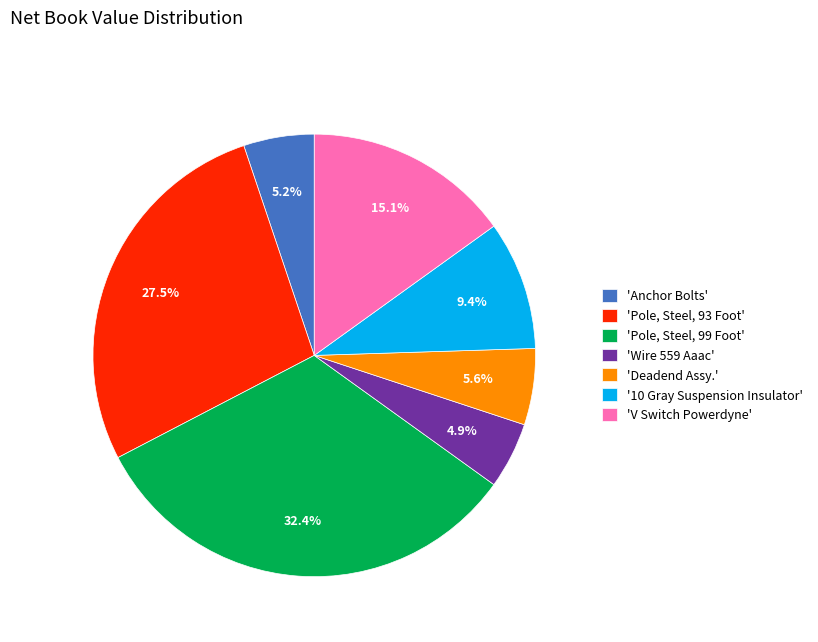

Which slice is the largest?

'Pole, Steel, 99 Foot'